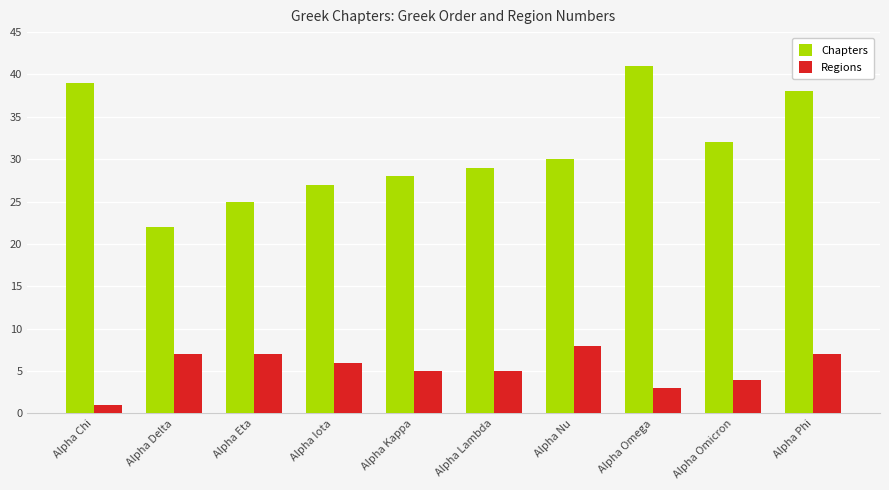

Rank the series by their maximum value, from highest to lowest.

Chapters, Regions